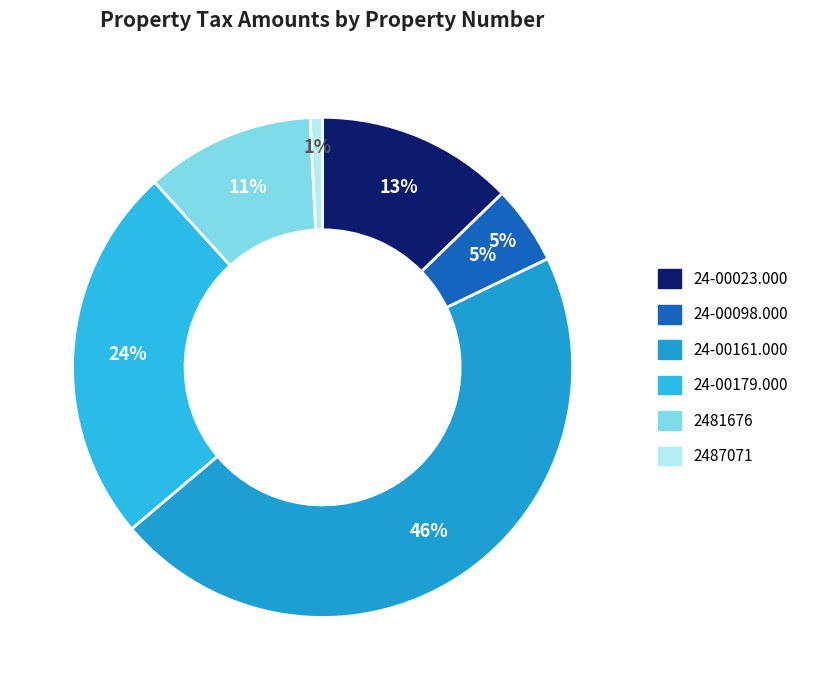

Which slice is the largest?

24-00161.000